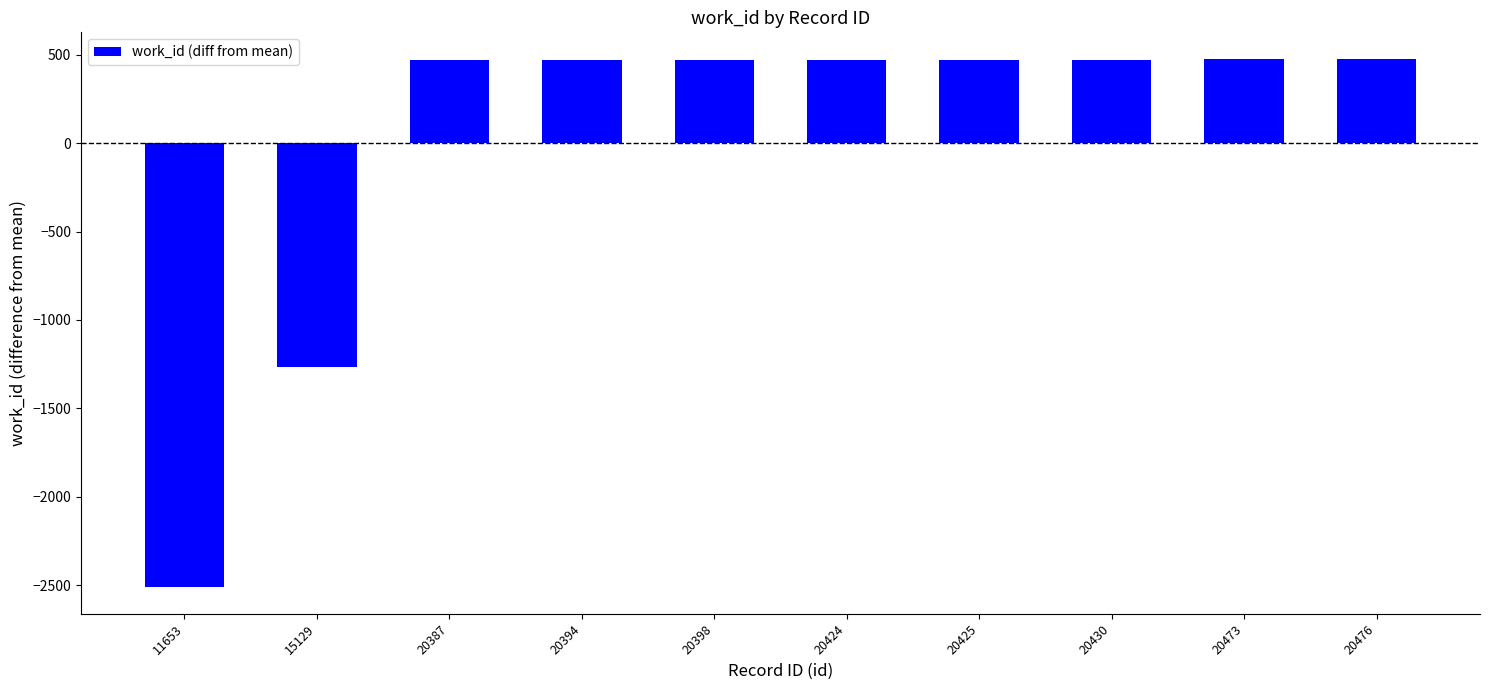

Where does the data first go above 471?

20424